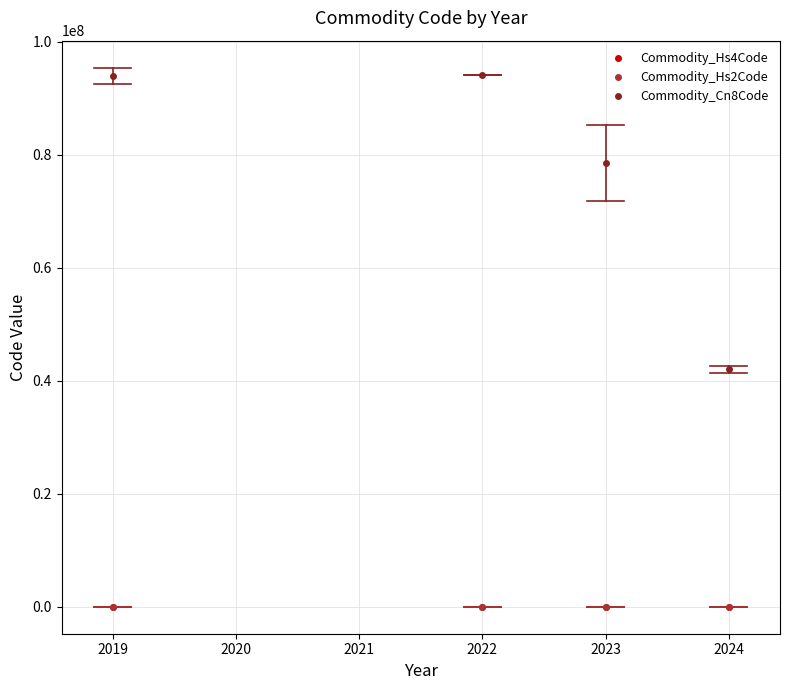

Which series has the widest spread of values?

Commodity_Cn8Code